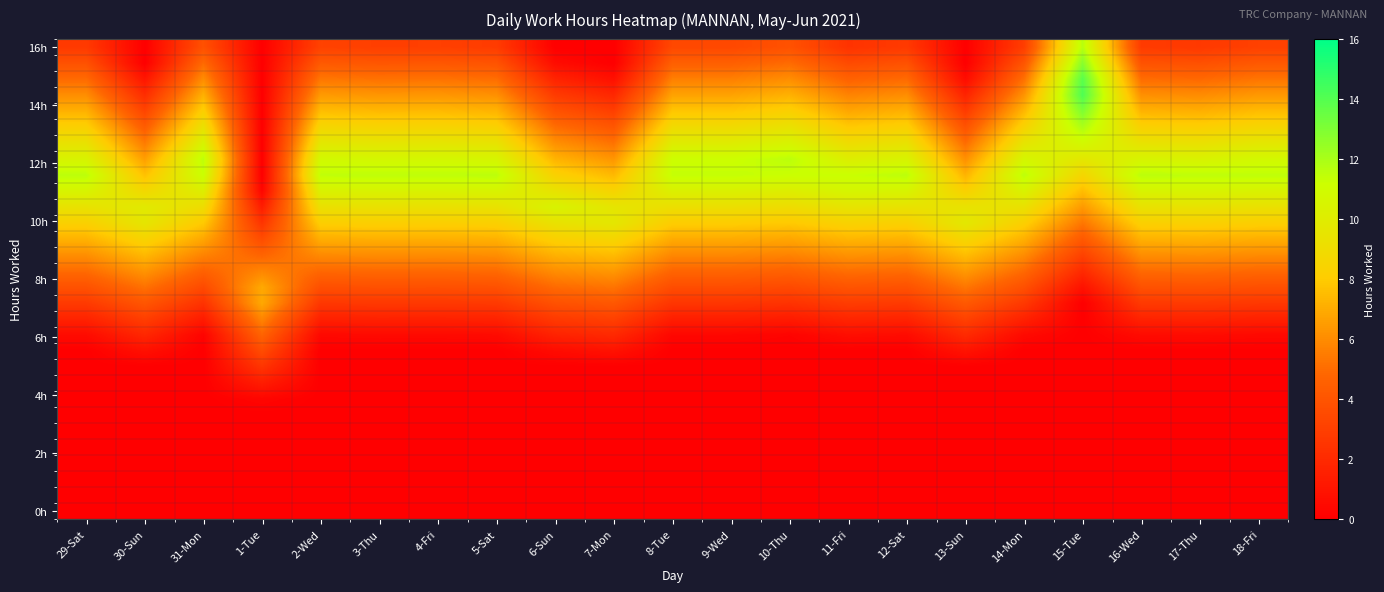

Between 10-Thu and 2-Wed, which is larger?

10-Thu